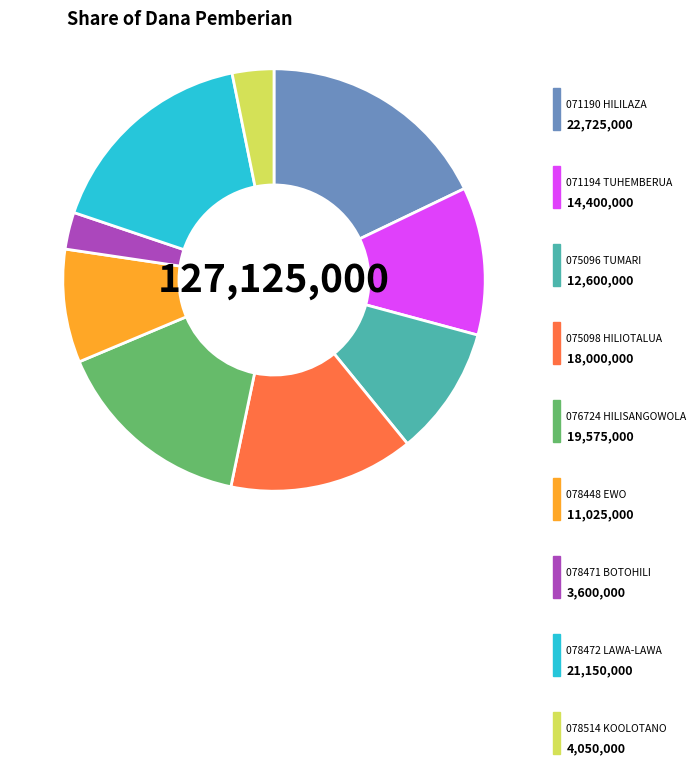

Does any single category account for the majority?

No